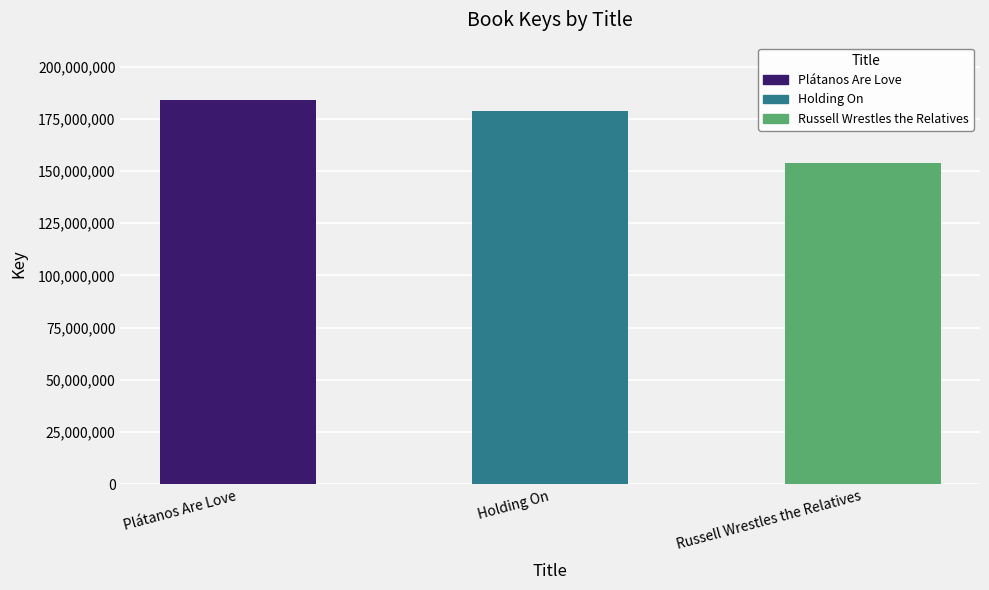

What is the sum of all values?

516440774